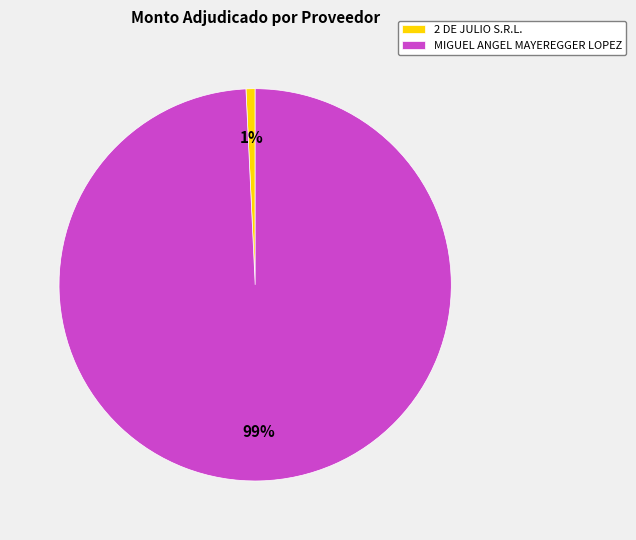

Is the sum of 2 DE JULIO S.R.L. and MIGUEL ANGEL MAYEREGGER LOPEZ greater than half?

Yes